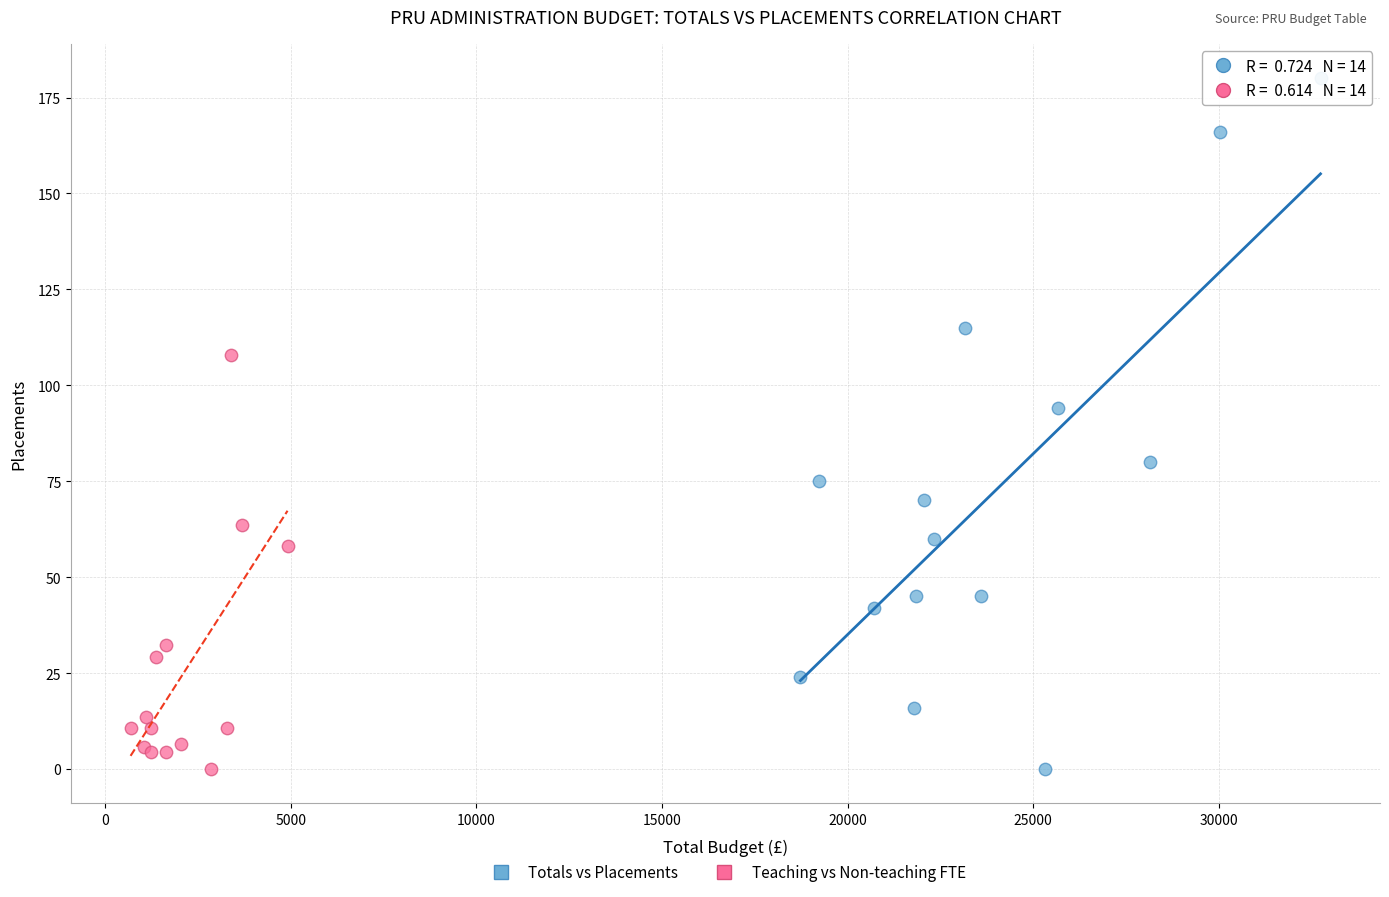

Which series reaches the maximum Y coordinate?

Totals vs Placements